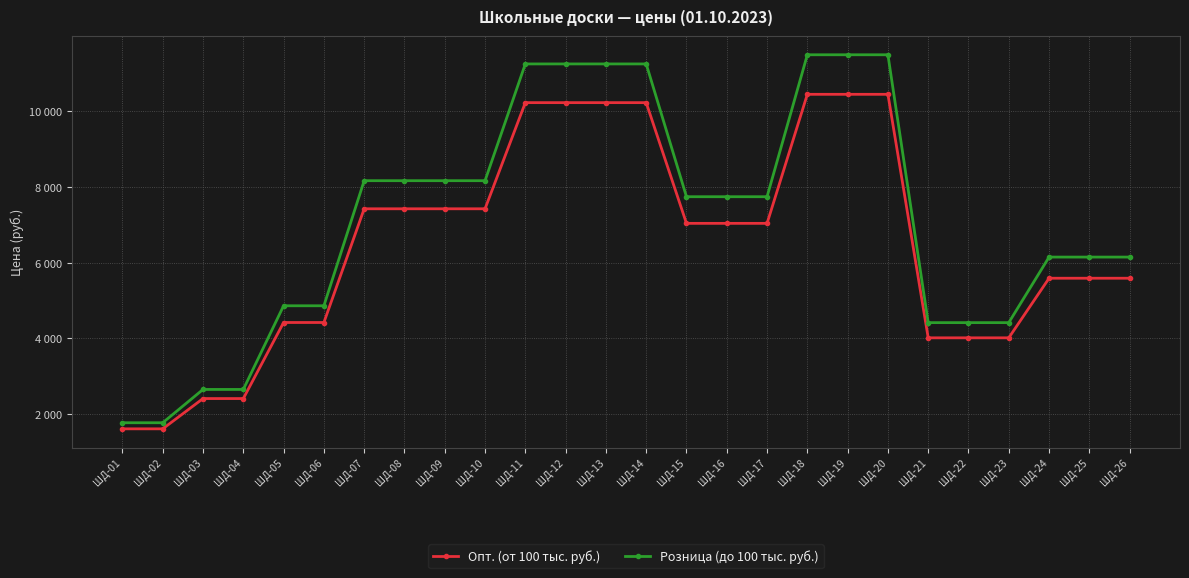

Is this an area chart (filled region under the line)?

No